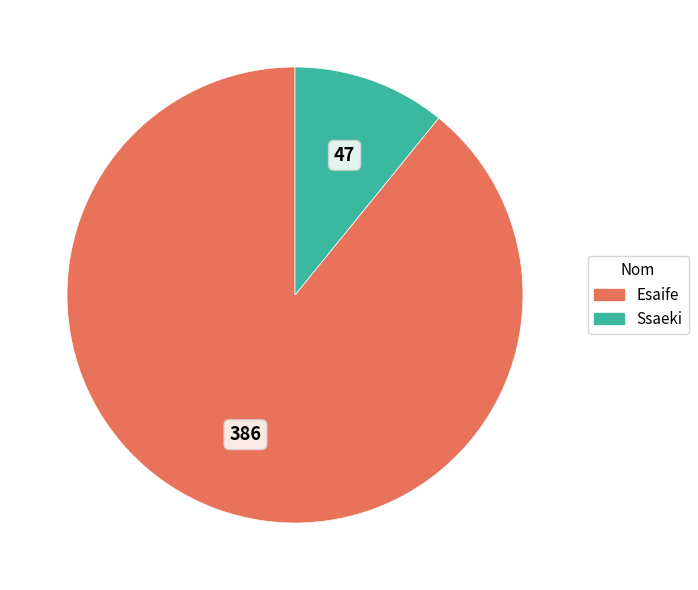

Rank the categories by value from highest to lowest.

Esaife, Ssaeki